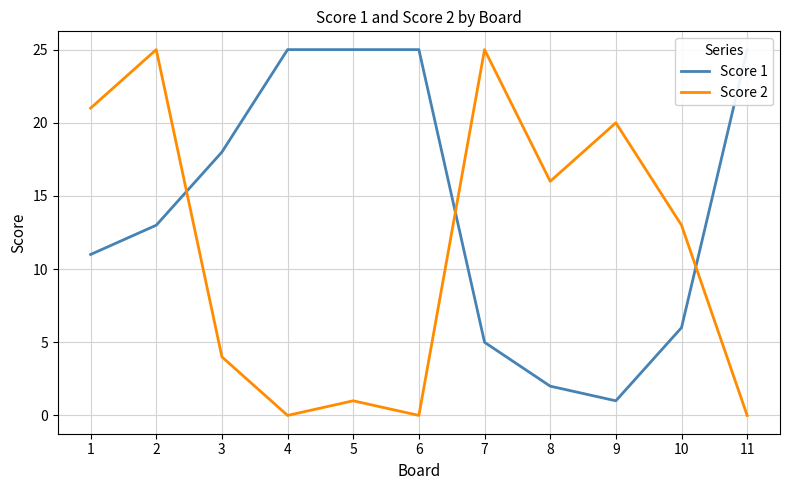

Reading left to right, transcribe all the data shown in this chart.

Score 1: 1=11	2=13	3=18	4=25	5=25	6=25	7=5	8=2	9=1	10=6	11=25
Score 2: 1=21	2=25	3=4	4=0	5=1	6=0	7=25	8=16	9=20	10=13	11=0